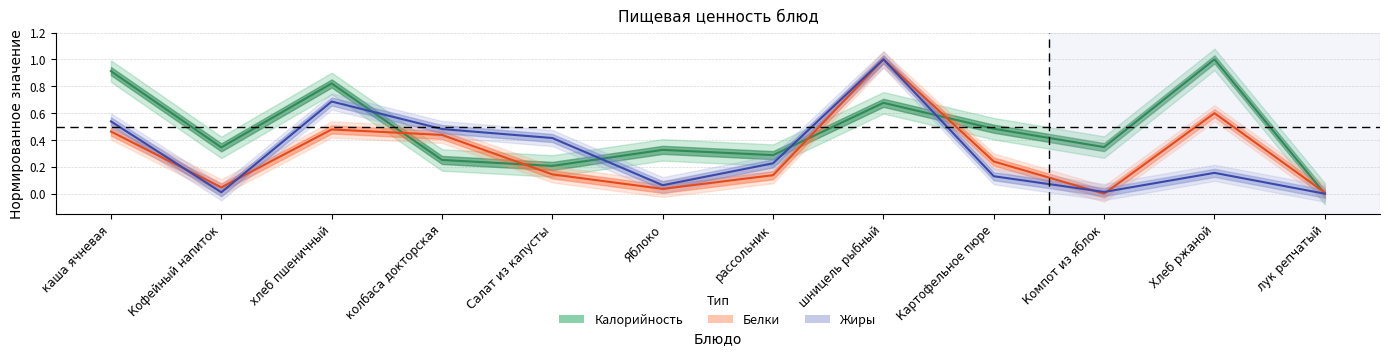

What is the total value across all series at рассольник?

0.7